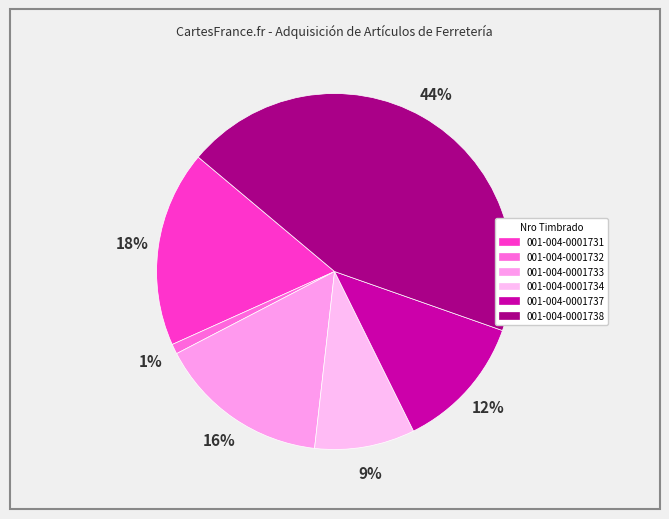

Which category has the biggest portion of the pie?

001-004-0001738